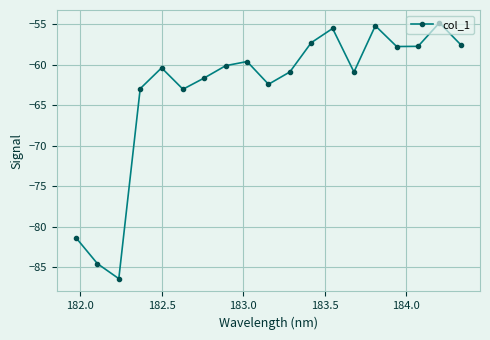

How many interior local peaks (higher than both neighbors) does the data have?

5